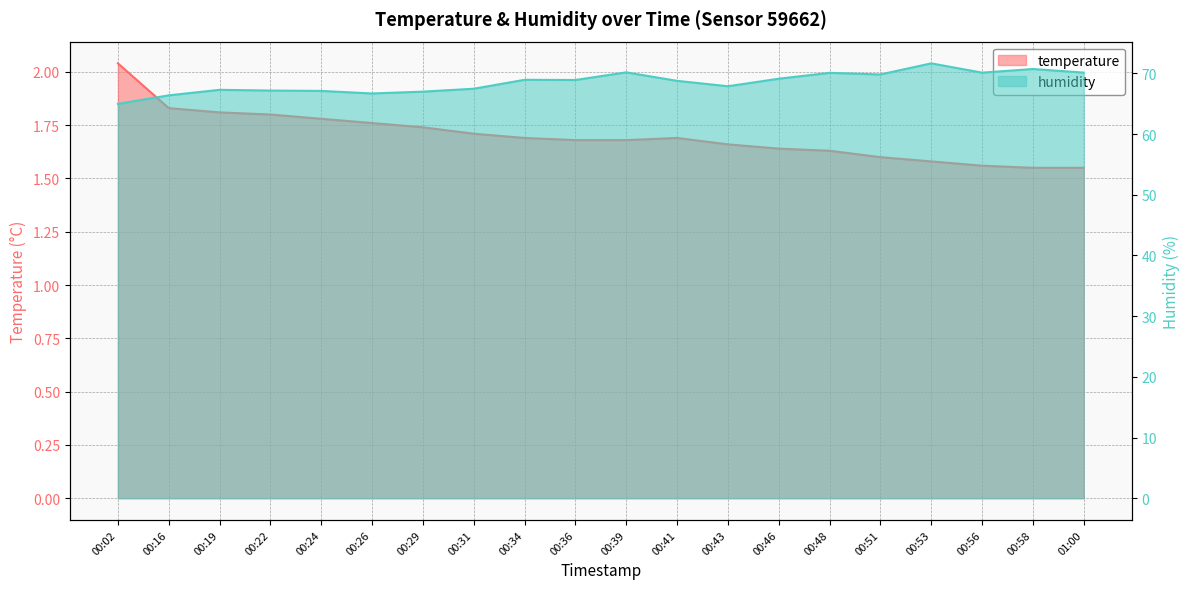

True or false: temperature has more than 1 points higher than both neighbors.

False